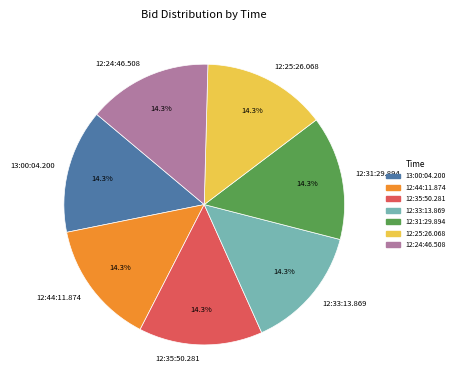

Does 12:44:11.874 account for over 50% of the chart?

No